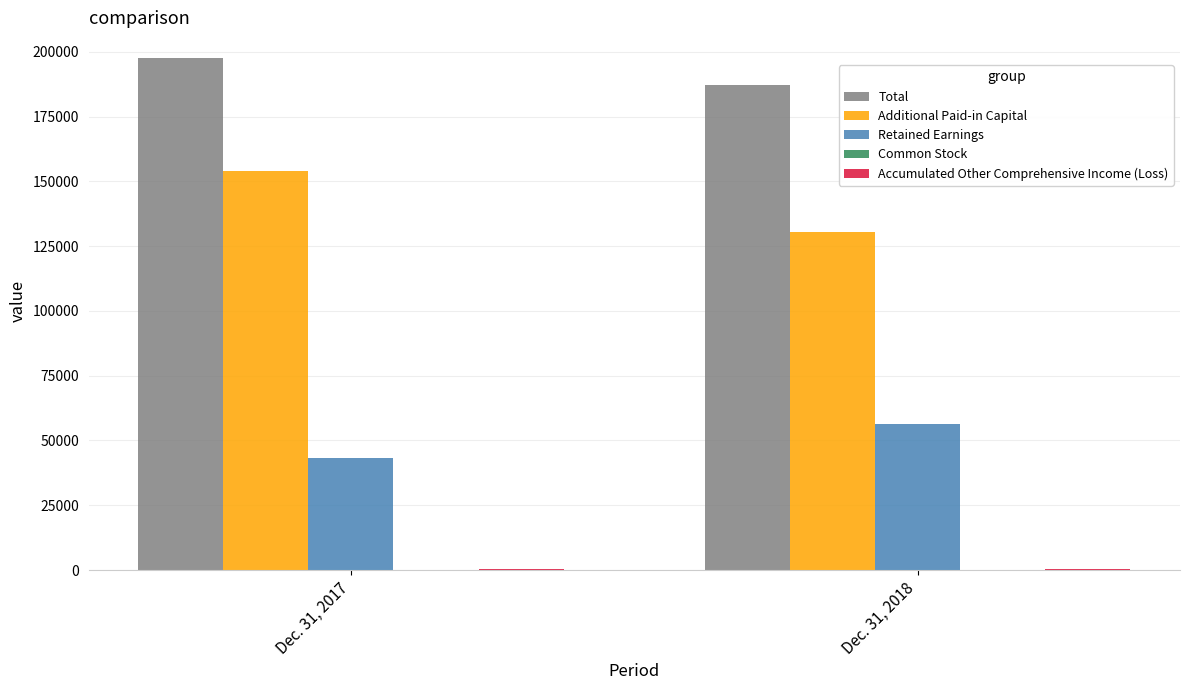

Which series has the largest total across all categories?

Total